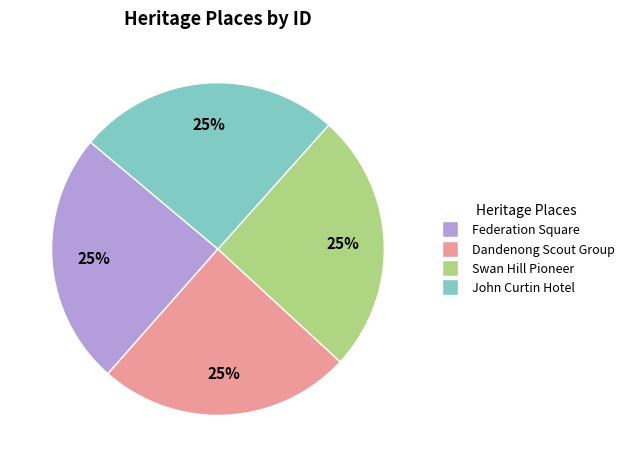

Does Swan Hill Pioneer represent more than half of the total?

No